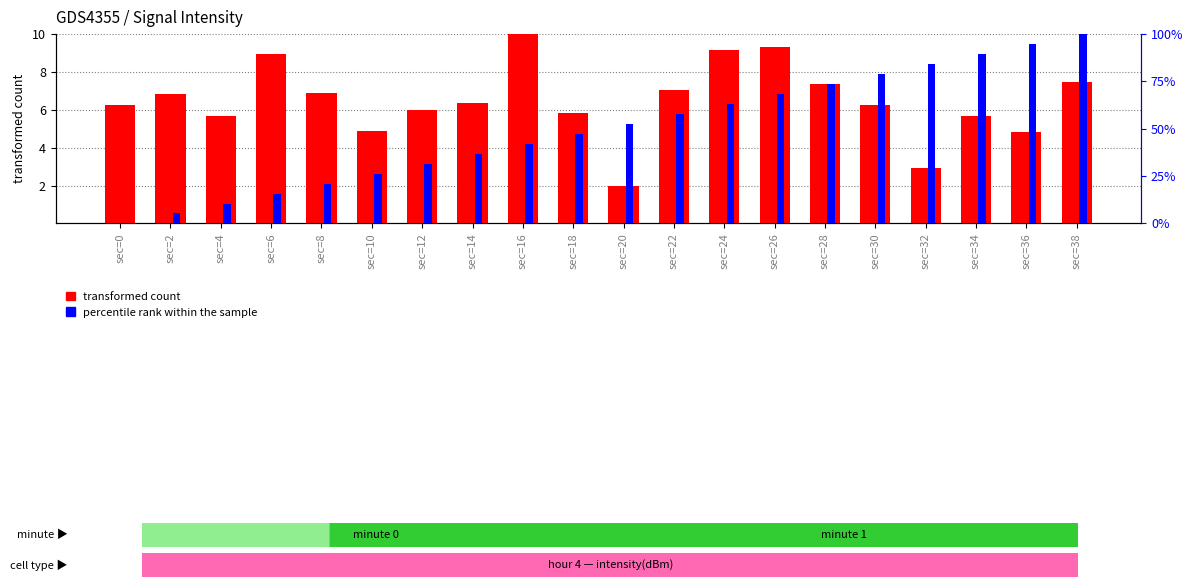

Reading right to left, list all the values displayed in this chart.

transformed count: sec=38=7.5	sec=36=4.8	sec=34=5.7	sec=32=2.9	sec=30=6.2	sec=28=7.4	sec=26=9.3	sec=24=9.2	sec=22=7.0	sec=20=2.0	sec=18=5.8	sec=16=10.0	sec=14=6.4	sec=12=6.0	sec=10=4.9	sec=8=6.9	sec=6=9.0	sec=4=5.7	sec=2=6.8	sec=0=6.3
percentile rank within the sample: sec=38=100.0	sec=36=94.7	sec=34=89.5	sec=32=84.2	sec=30=78.9	sec=28=73.7	sec=26=68.4	sec=24=63.2	sec=22=57.9	sec=20=52.6	sec=18=47.4	sec=16=42.1	sec=14=36.8	sec=12=31.6	sec=10=26.3	sec=8=21.1	sec=6=15.8	sec=4=10.5	sec=2=5.3	sec=0=0.0